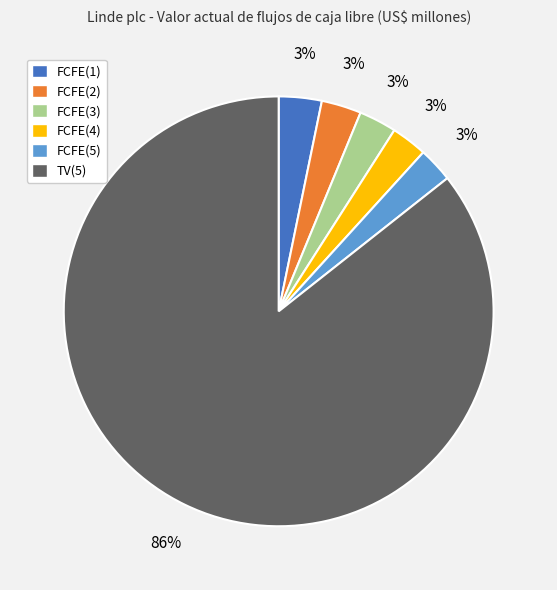

Is it true that FCFE(2) is 3% of the pie?

True